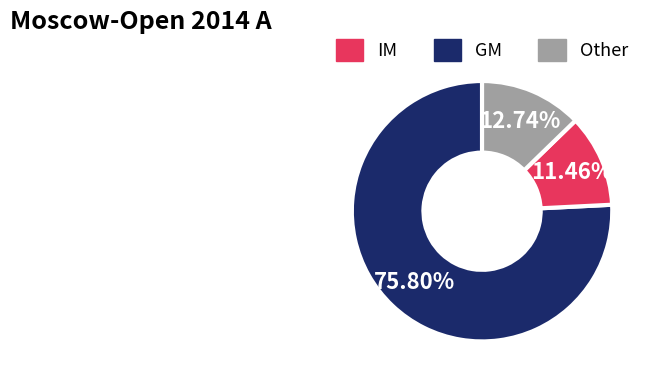

Is there a majority slice in this chart?

Yes